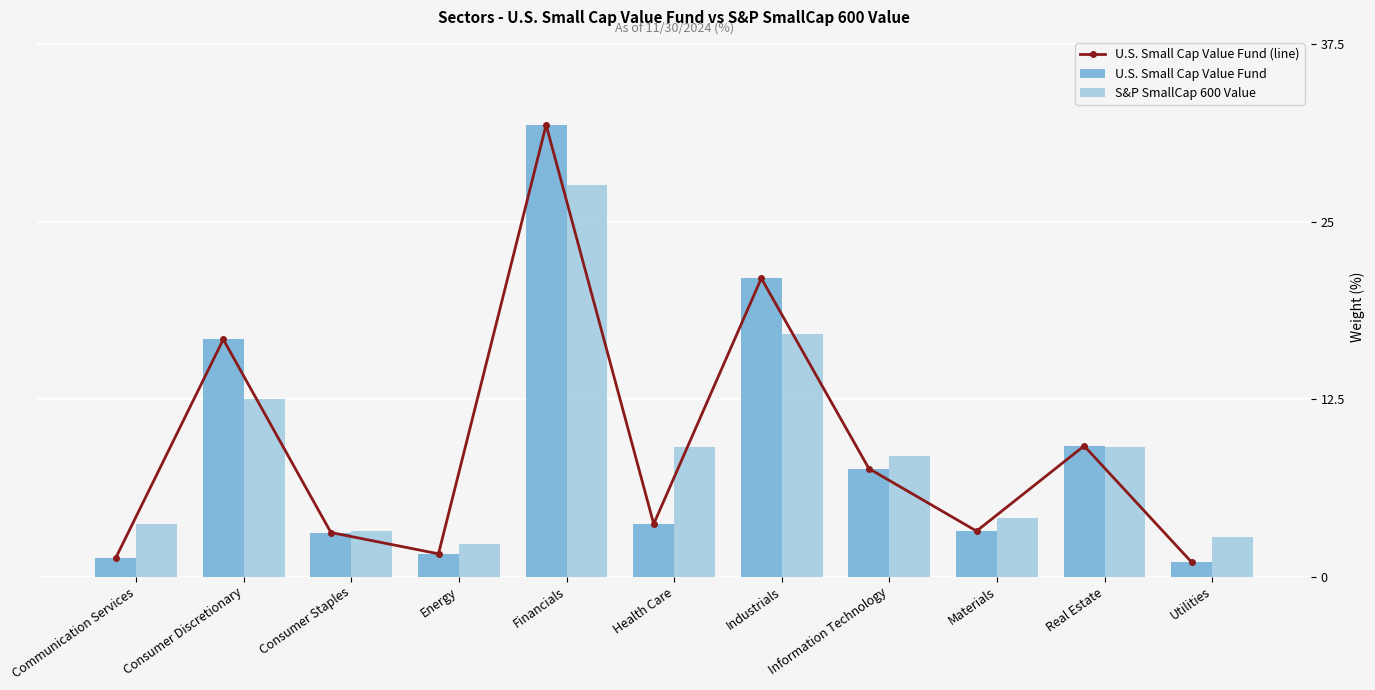

What are all the series names shown in the legend?

U.S. Small Cap Value Fund (line), U.S. Small Cap Value Fund, S&P SmallCap 600 Value